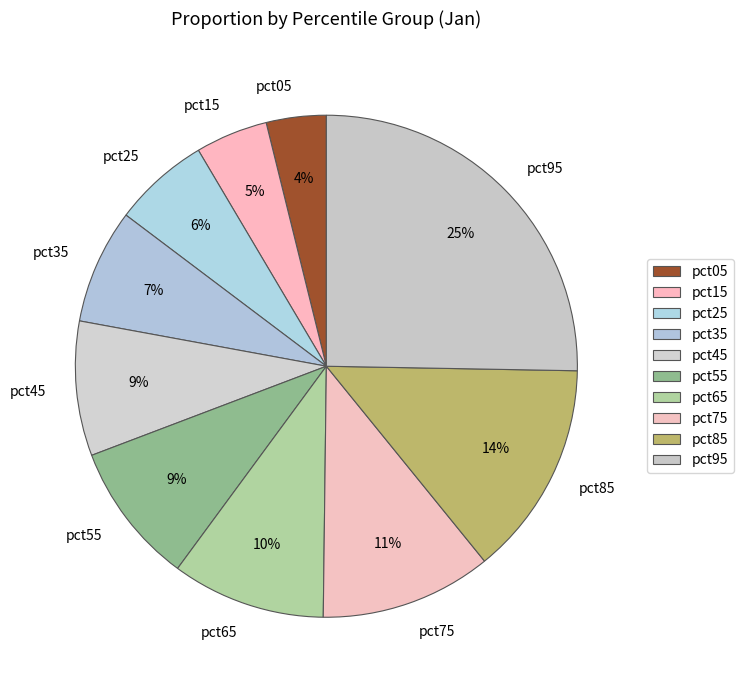

How many segments does this pie chart have?

10